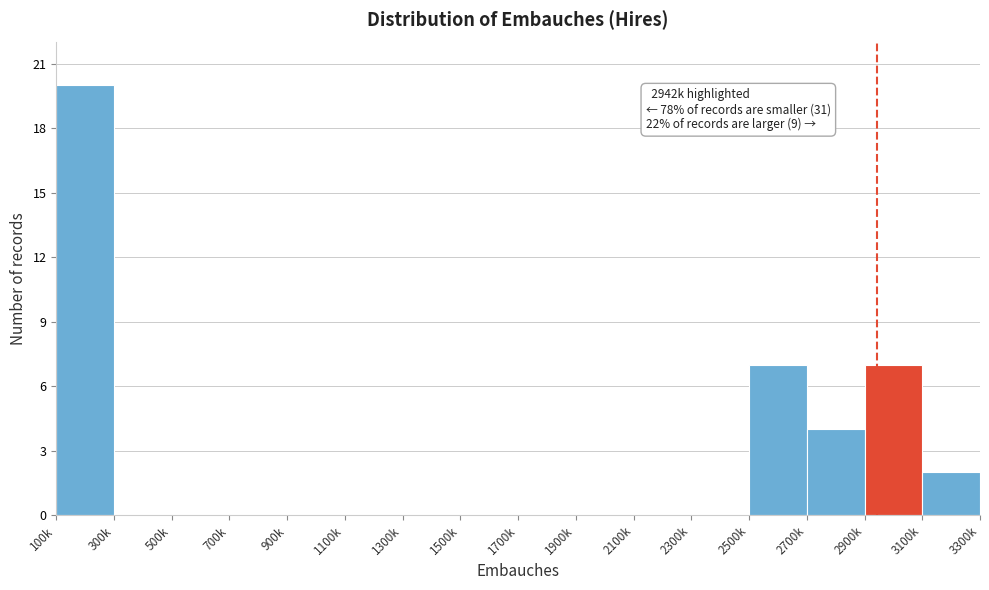

Reading left to right, transcribe all the data shown in this chart.

100k=20	300k=0	500k=0	700k=0	900k=0	1100k=0	1300k=0	1500k=0	1700k=0	1900k=0	2100k=0	2300k=0	2500k=7	2700k=4	2900k=7	3100k=2